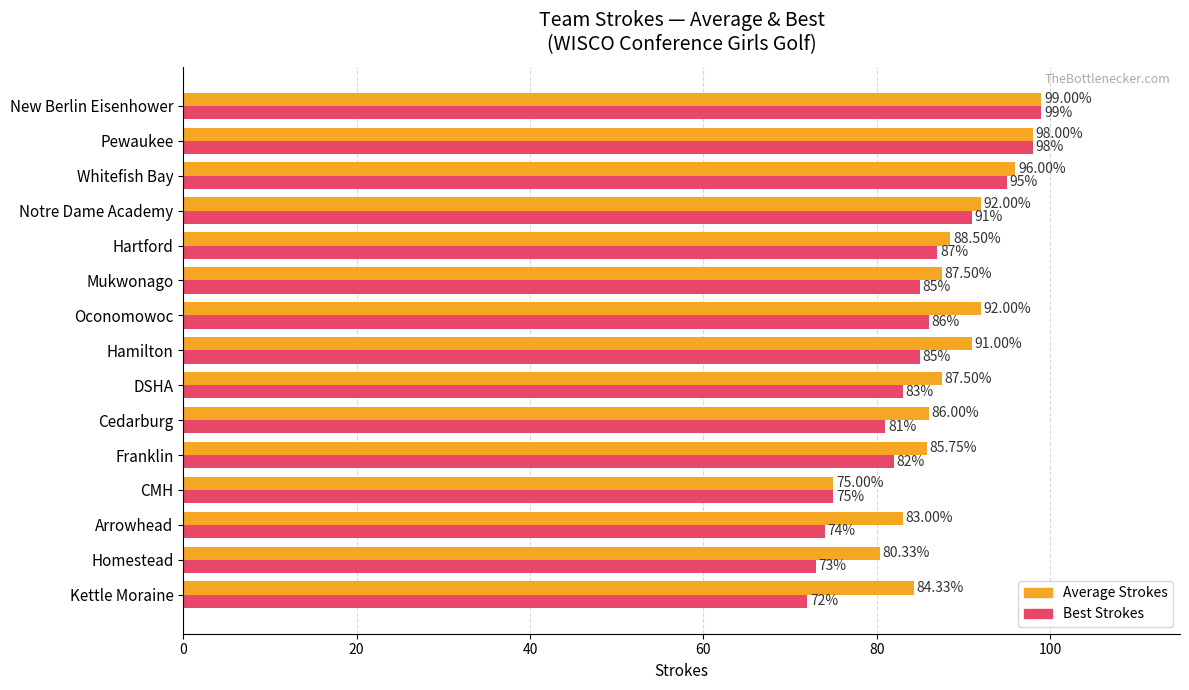

What is the average value of the Average Strokes series?

88.4